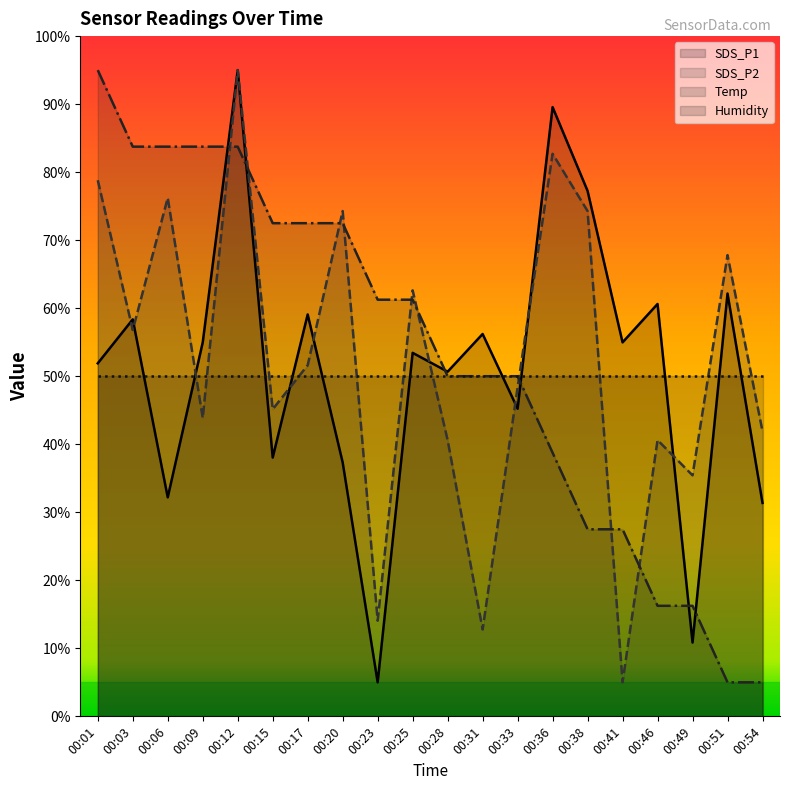

What is the highest value of the Temp series?

95.0